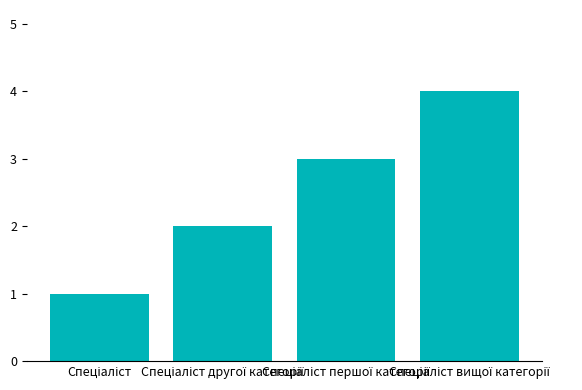

Count the values in the range 2 to 4.

3